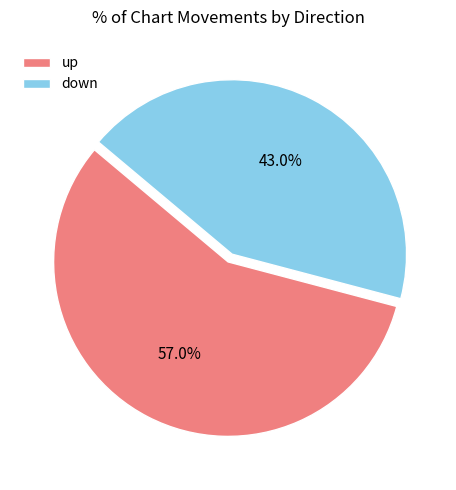

Approximately how many times larger is the value at down compared to up?

0.8